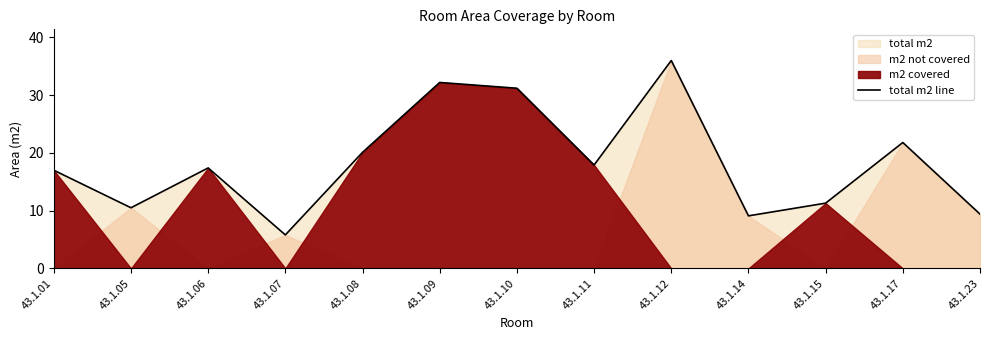

What is the value of the 11th point from the left?

11.3